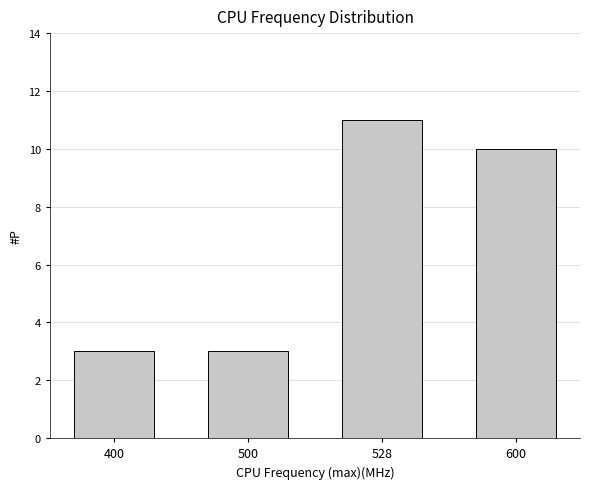

Reading left to right, what are all the values shown in this chart?

400=3	500=3	528=11	600=10